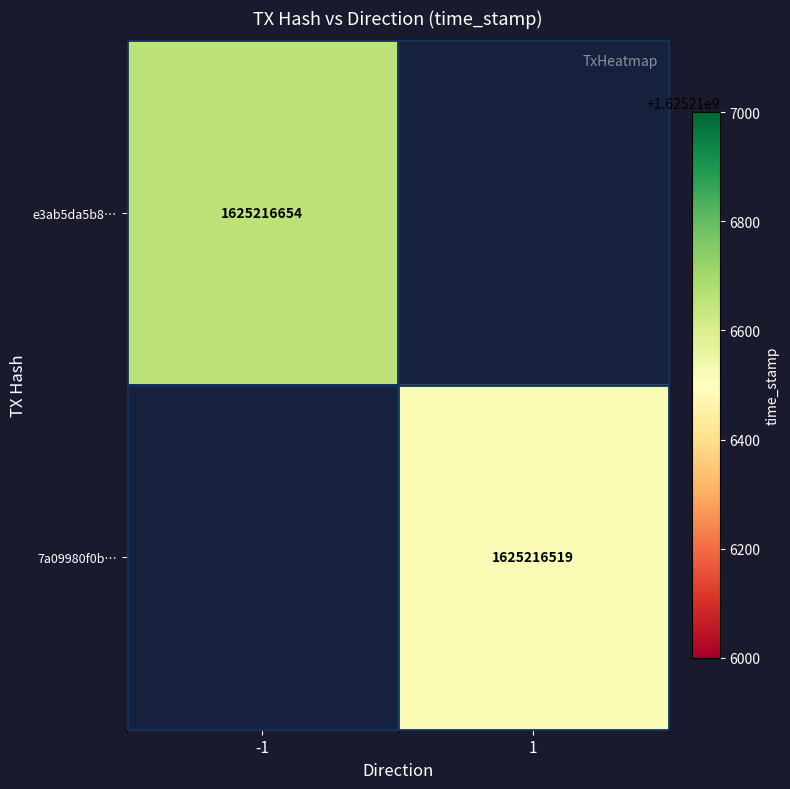

Which has a higher value, time_stamp or direction?

time_stamp